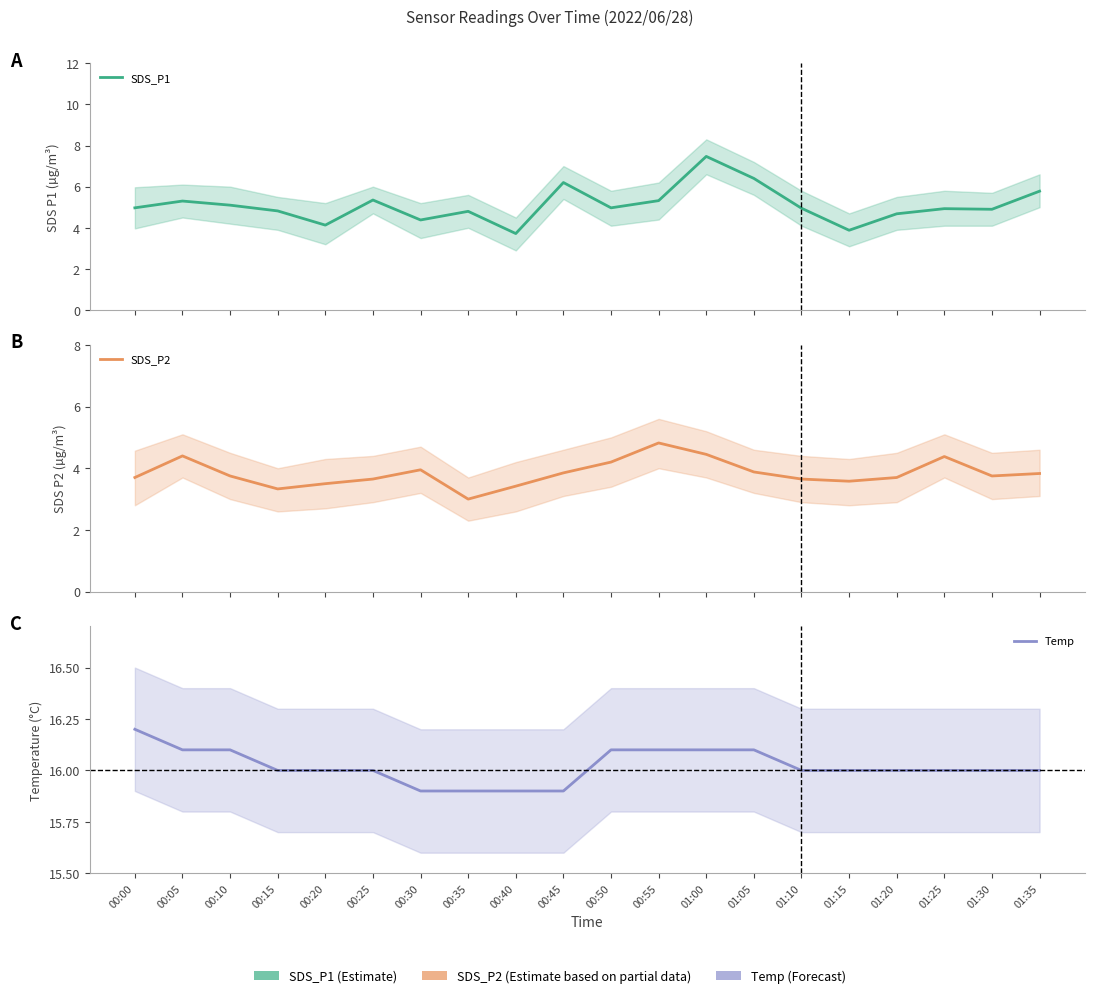

At which category does the chart reach its peak across all series?

00:00